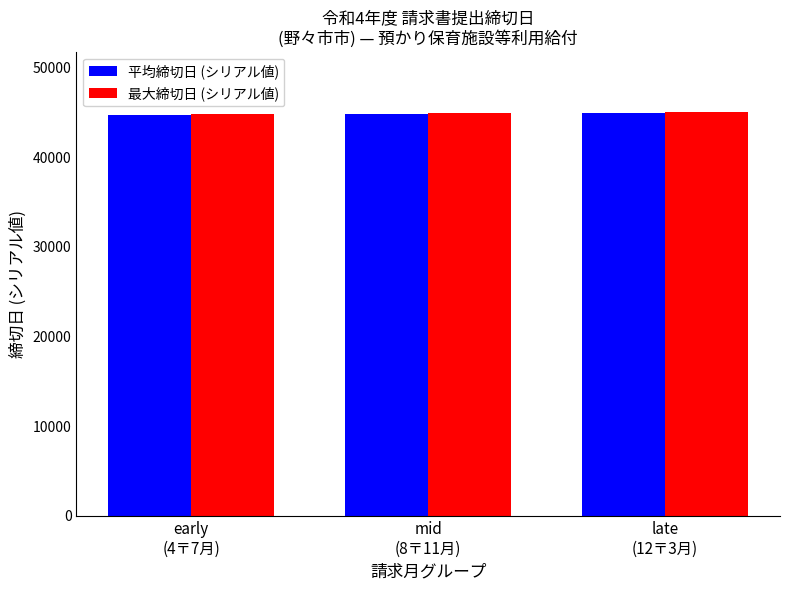

Which series has the widest spread of values?

平均締切日 (シリアル値)